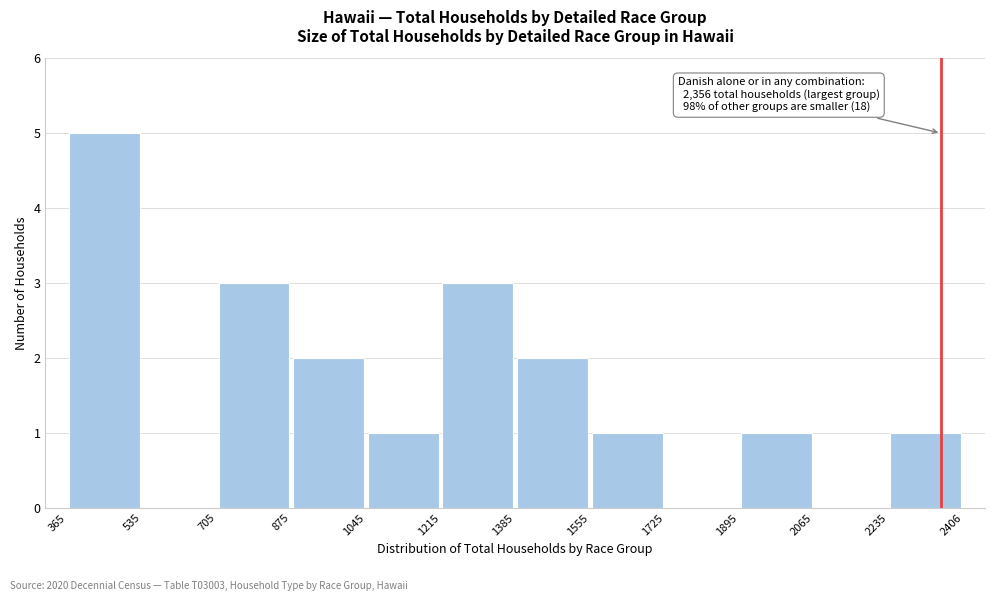

Over which range of the x-axis is the bar tallest?

365 to 535